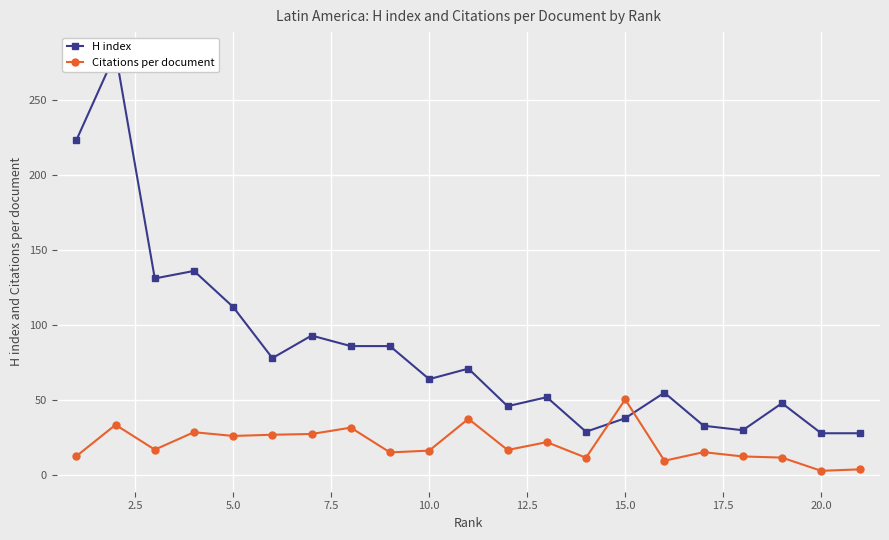

Which category has the highest value in the Citations per document series?

15.0